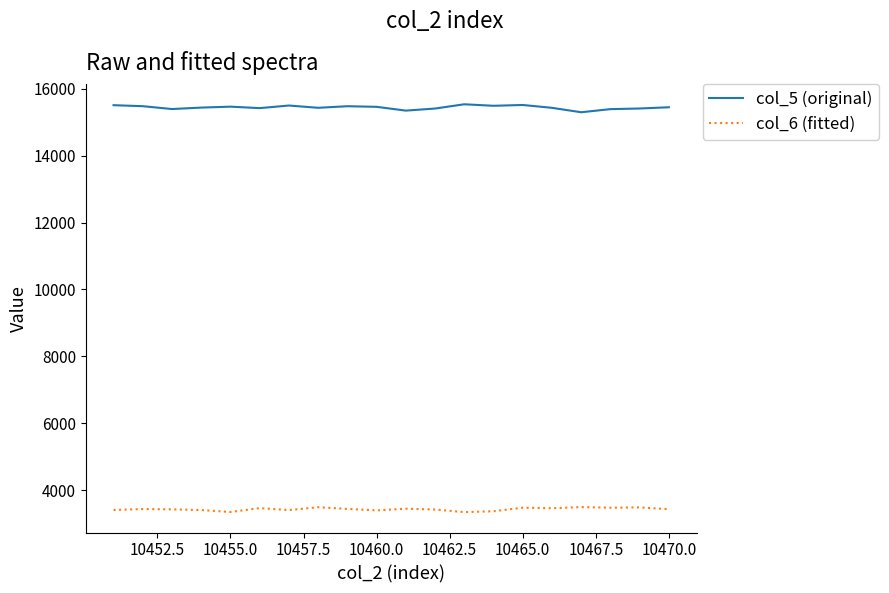

What is the greatest value displayed?

15532